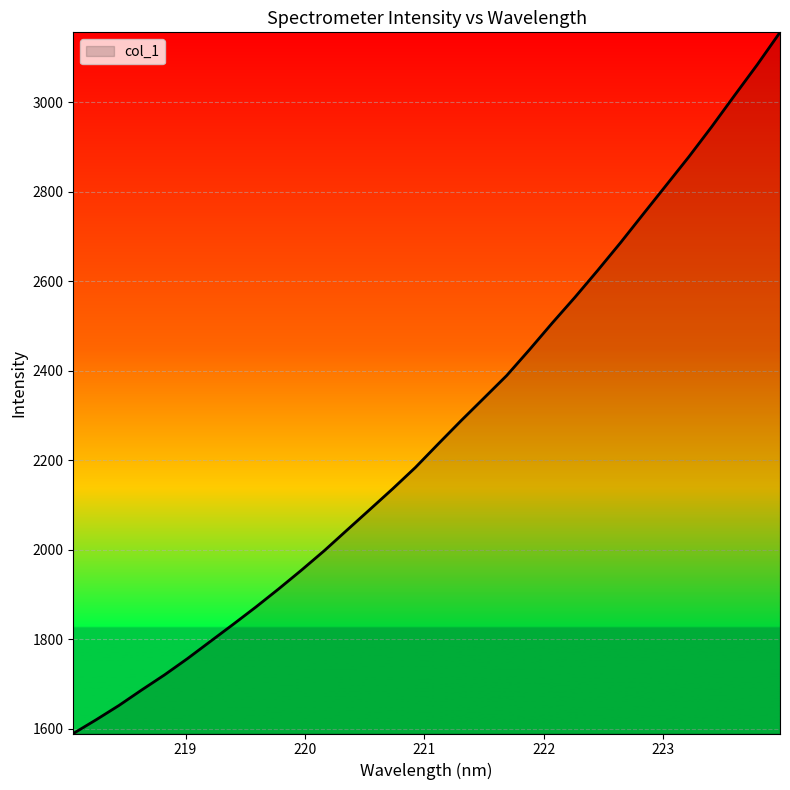

What is the minimum value shown in the chart?

1589.9